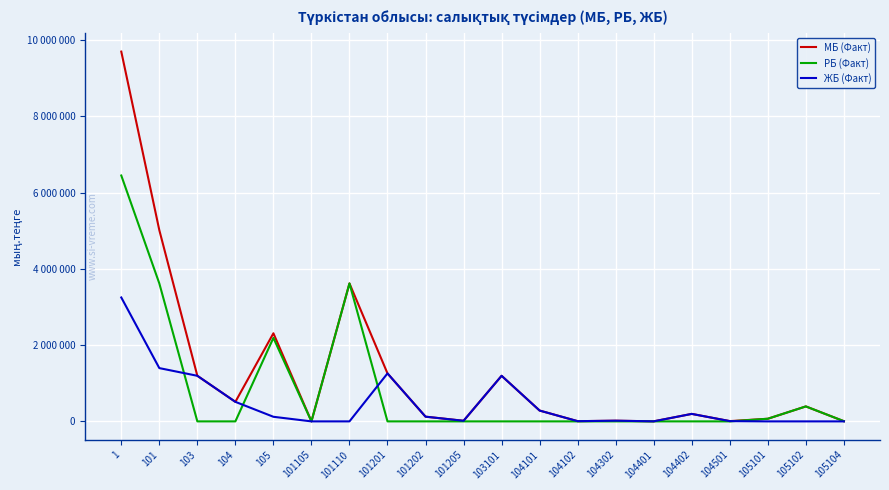

Which has a higher value, 104102 or 104402?

104402